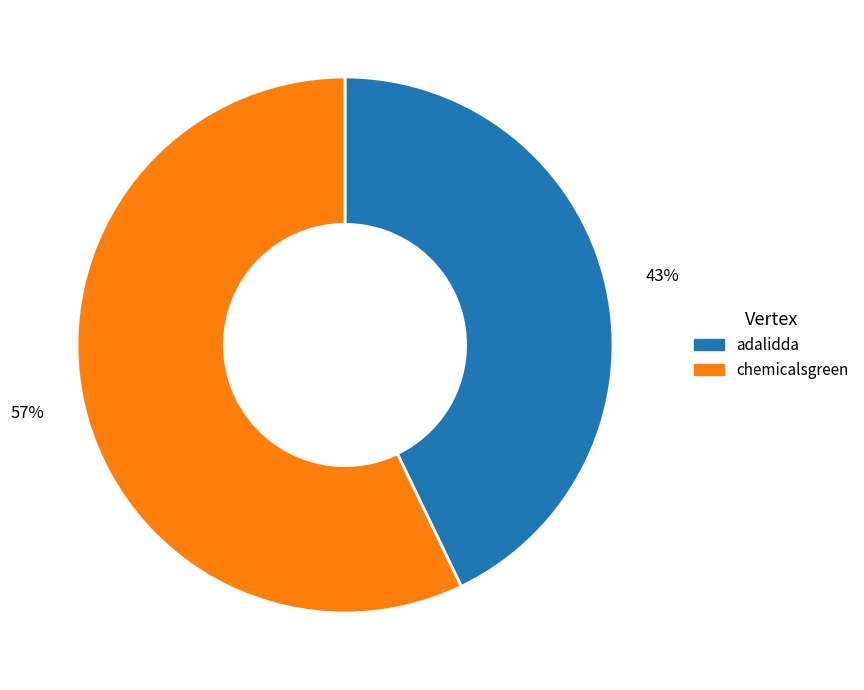

How many slices are in this pie chart?

2